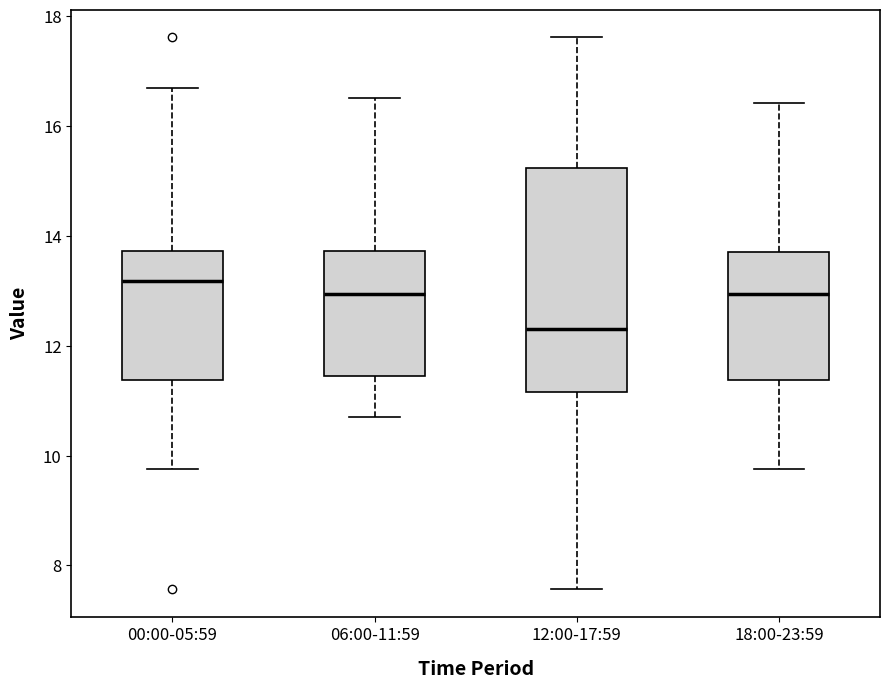

Where does the upper whisker of the box for 06:00-11:59 end on the y-axis? The values are not printed on the chart, so give them approximately, as read against the axis.

16.6